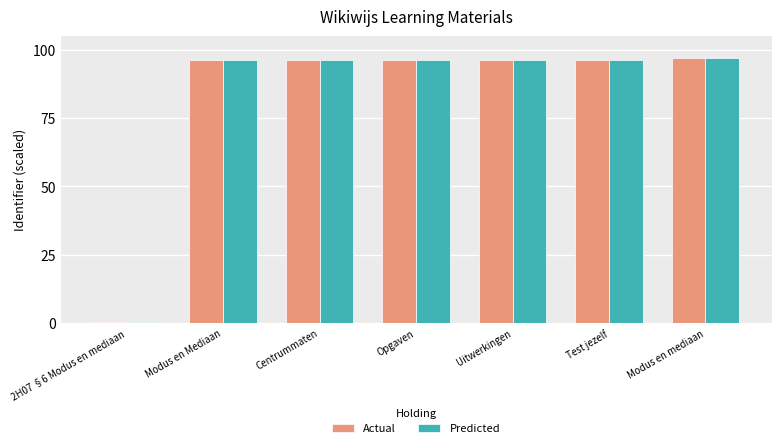

What is the maximum value for Actual?

97.0